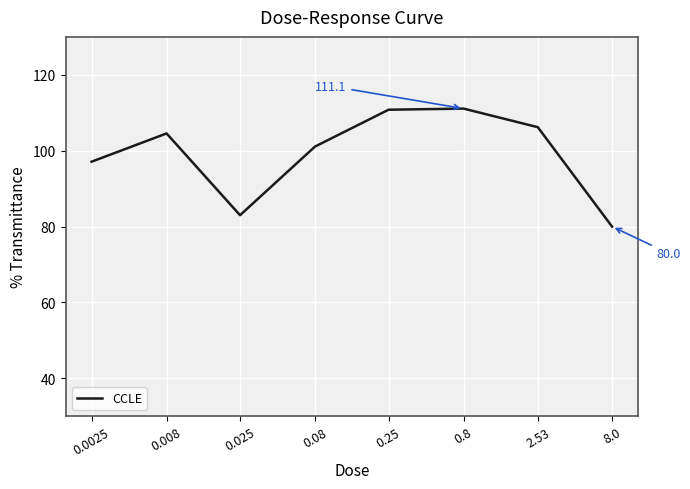

Where is the first local minimum?

0.025